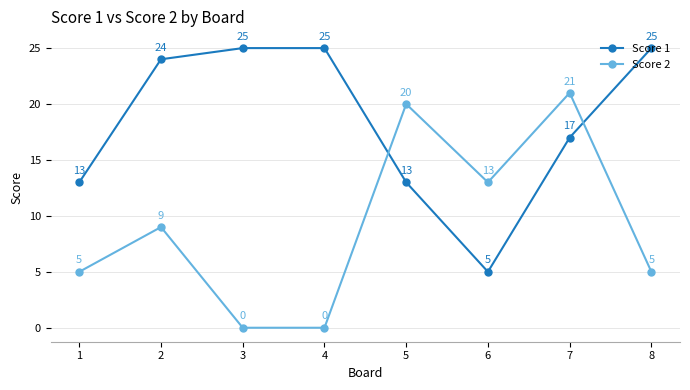

Which category has the highest value in the Score 2 series?

7